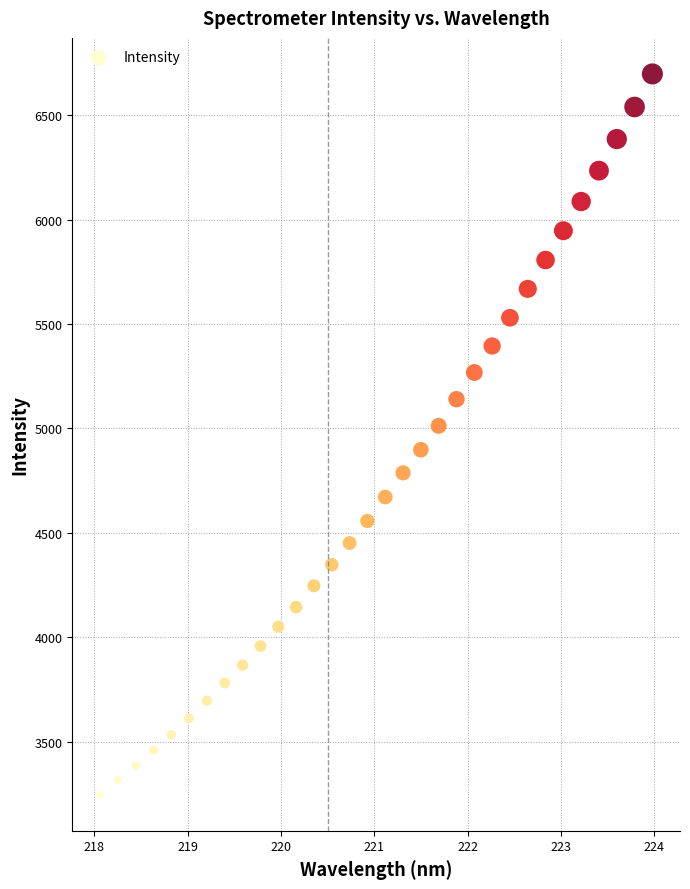

What is the range of Y values (max minus min)?

3451.6